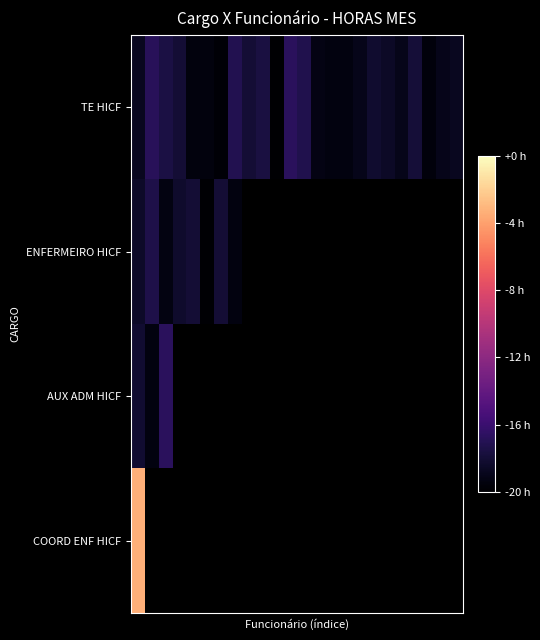

What is the difference between the maximum and minimum values in the TE HICF series?

3.8